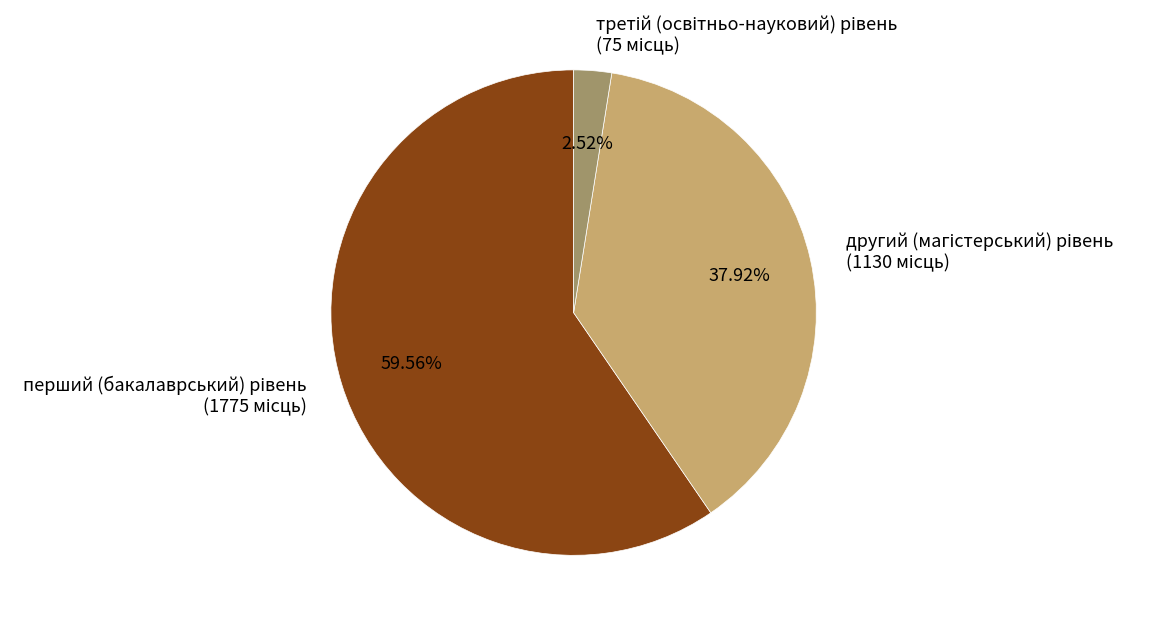

Does any single category account for the majority?

Yes